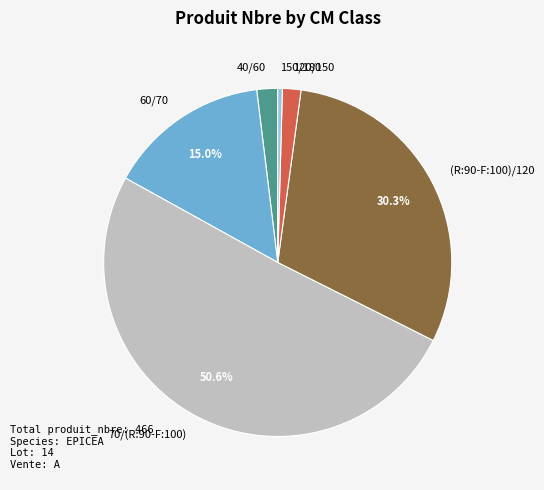

The 120/150 slice represents 2% of the pie. True or false?

True